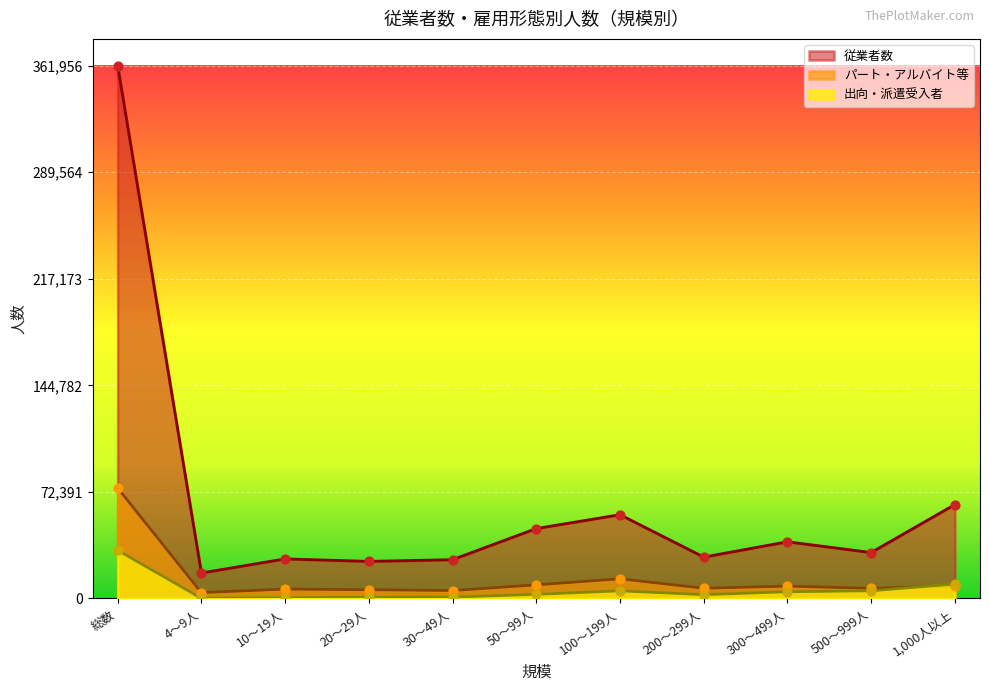

Which series contains the highest Y value?

従業者数